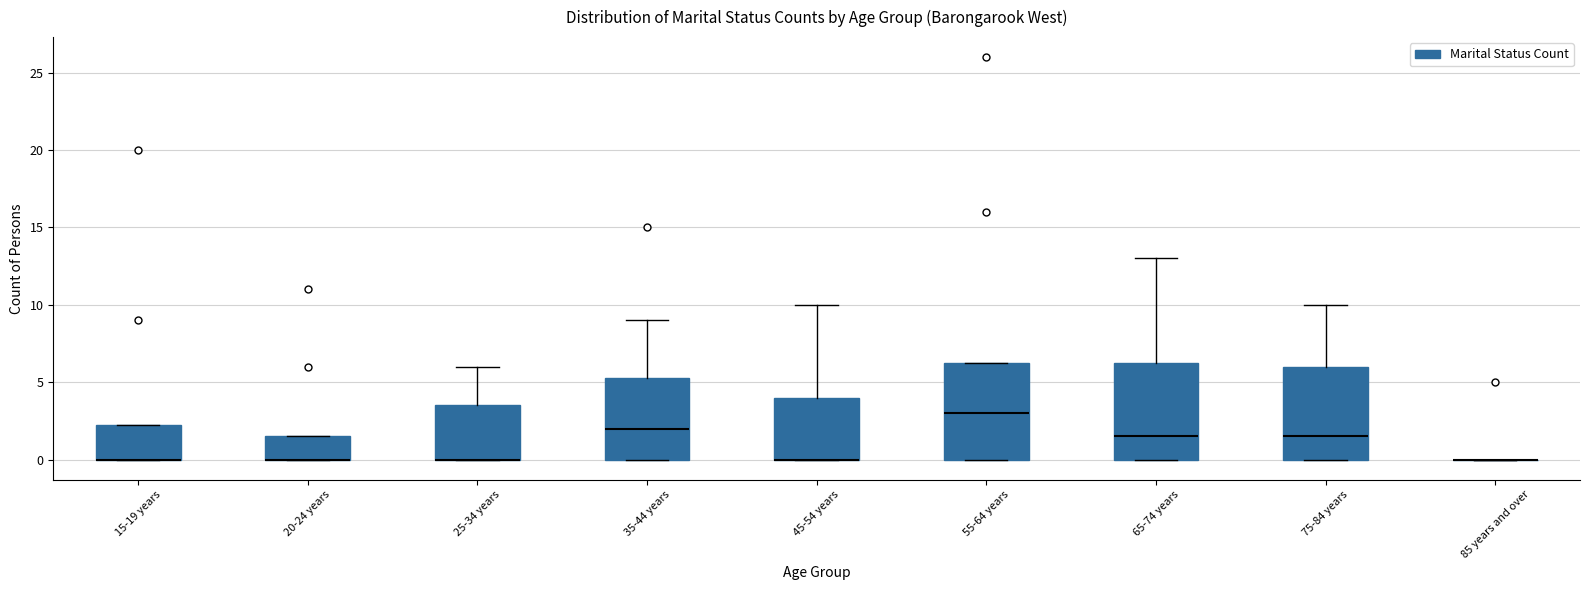

Reading left to right, transcribe this box plot: for each box, give where its median line is, the range the box spans, and where its two whiskers end, as read against the y-axis. The values are not printed on the chart, so give them approximately, as read against the axis.

15-19 years: median 0.0 (drawn on the box's lower edge), box 0.0 to 2.5, whiskers 0.0 to 2.5
20-24 years: median 0.0 (drawn on the box's lower edge), box 0.0 to 1.5, whiskers 0.0 to 1.5
25-34 years: median 0.0 (drawn on the box's lower edge), box 0.0 to 3.5, whiskers 0.0 to 6.0
35-44 years: median 2.0, box 0.0 to 5.5, whiskers 0.0 to 9.0
45-54 years: median 0.0 (drawn on the box's lower edge), box 0.0 to 4.0, whiskers 0.0 to 10.0
55-64 years: median 3.0, box 0.0 to 6.5, whiskers 0.0 to 6.5
65-74 years: median 1.5, box 0.0 to 6.5, whiskers 0.0 to 13.0
75-84 years: median 1.5, box 0.0 to 6.0, whiskers 0.0 to 10.0
85 years and over: box collapsed to a line at 0.0, whiskers 0.0 to 0.0